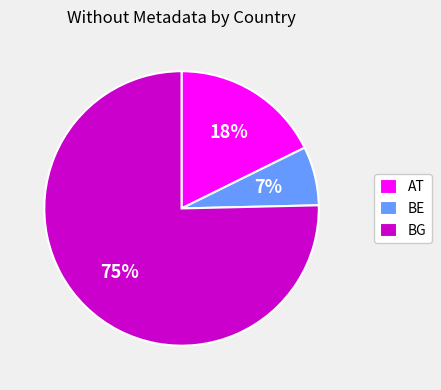

Does BG represent more than half of the total?

Yes